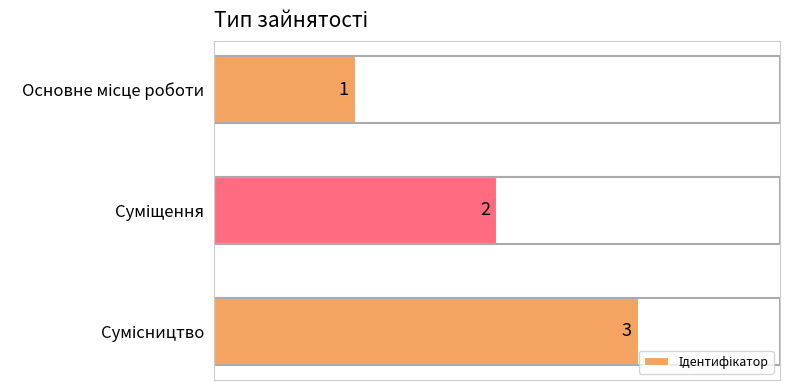

What is the sum of all values?

6